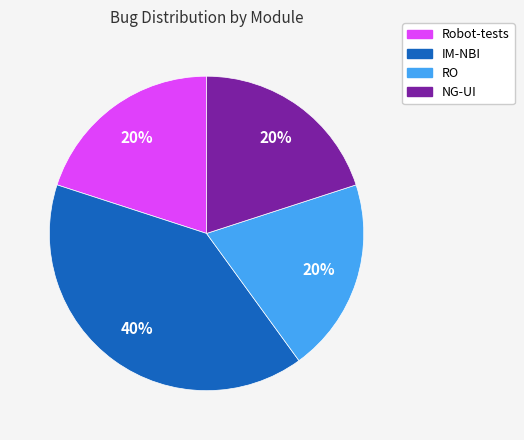

Is the sum of NG-UI and IM-NBI greater than half?

Yes